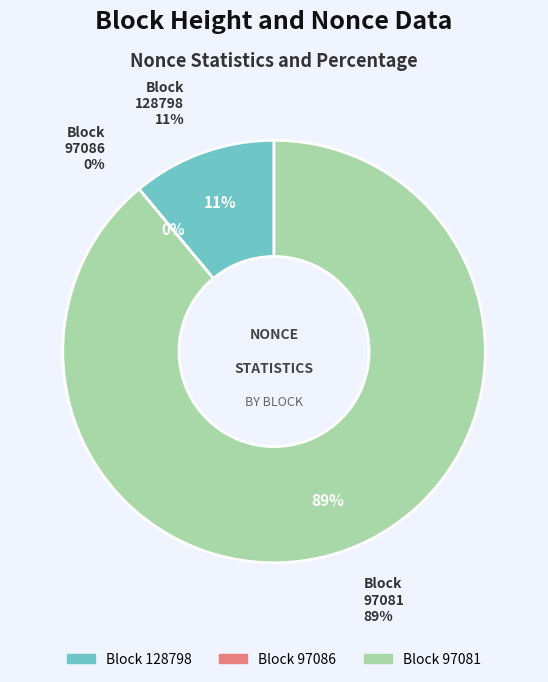

Is 128798 the majority of the pie?

No